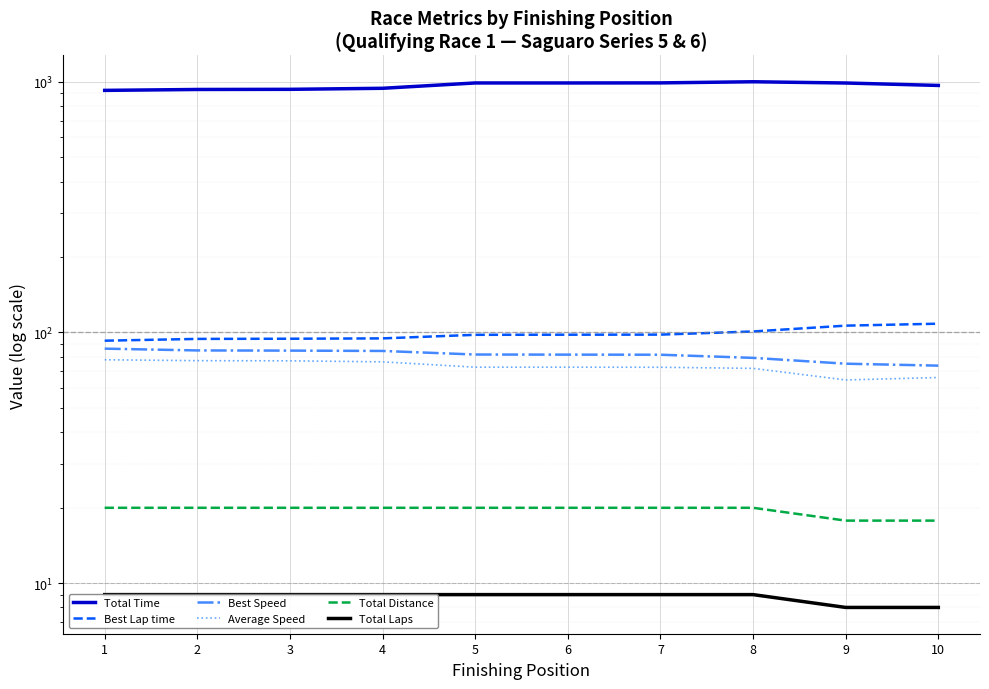

At 5, list the series in order from smallest to largest.

Total Laps, Total Distance, Average Speed, Best Speed, Best Lap time, Total Time